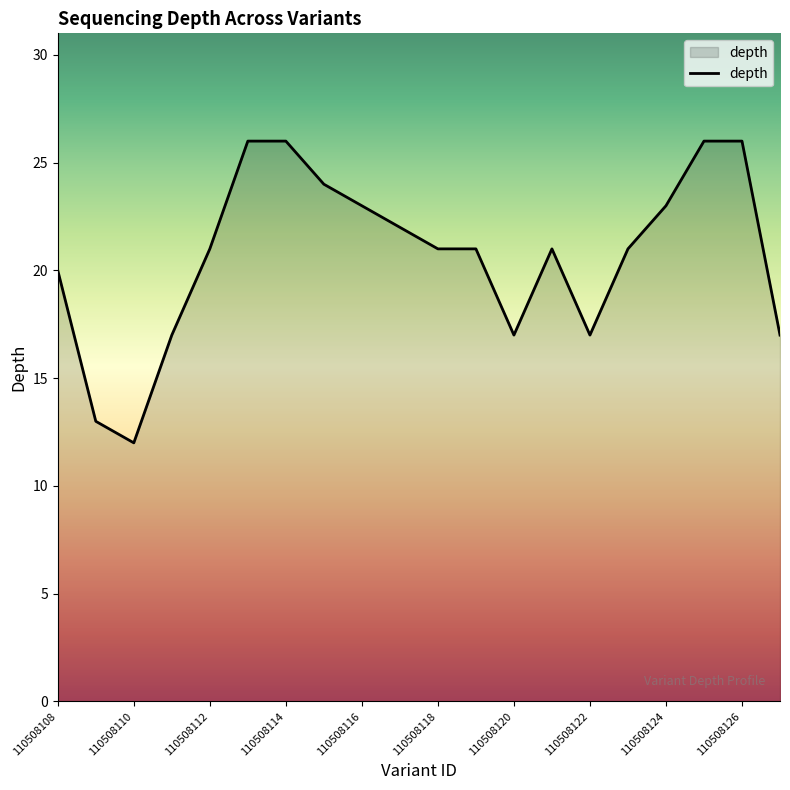

Reading left to right, what are all the values shown in this chart?

20	13	12	17	21	26	26	24	23	22	21	21	17	21	17	21	23	26	26	17